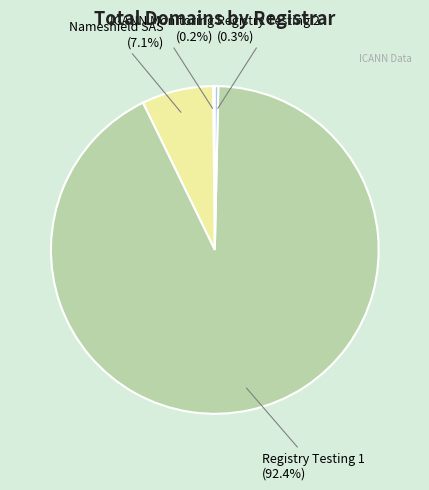

To the nearest percent, what is the difference between the largest and smallest slice percentages?

92%